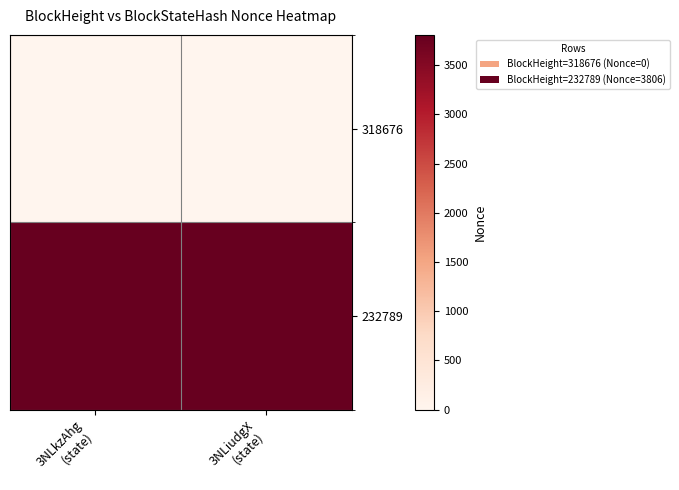

At 3NLkzAhg (state), list the series in order from smallest to largest.

318676, 232789